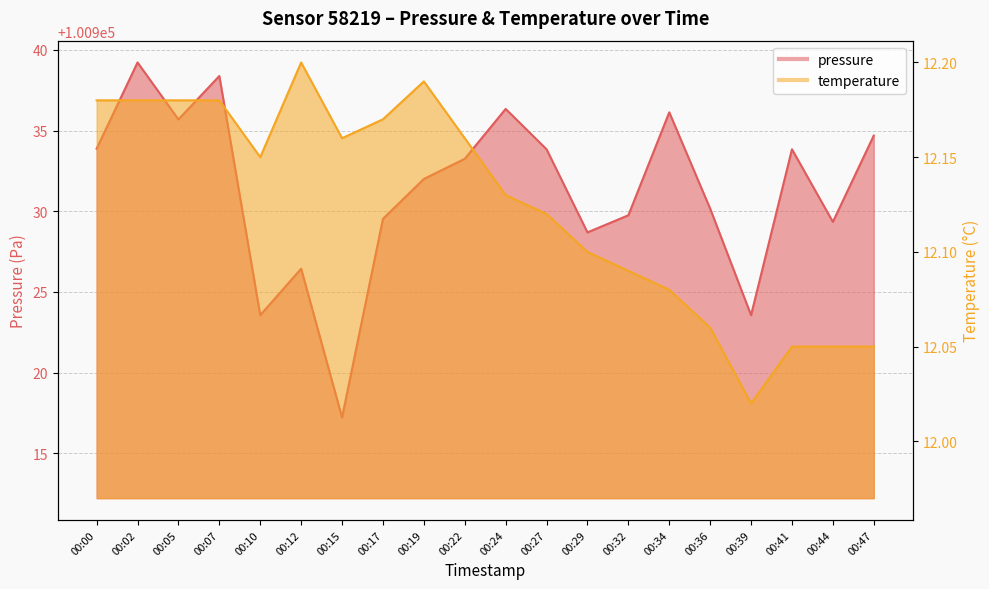

What are all the series names shown in the legend?

pressure, temperature